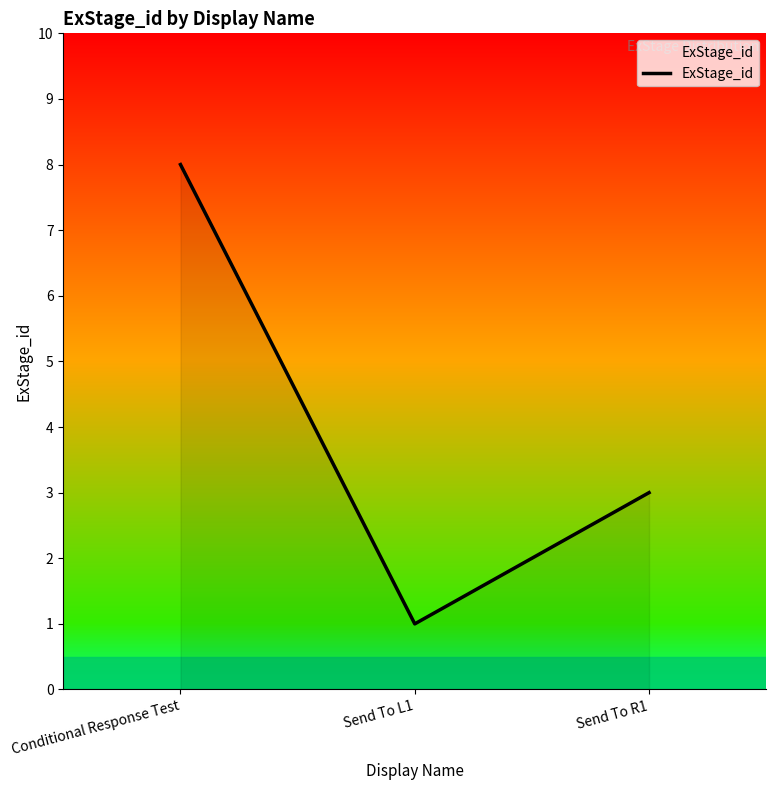

The chart shows a value of 8 at Conditional Response Test. True or false?

True